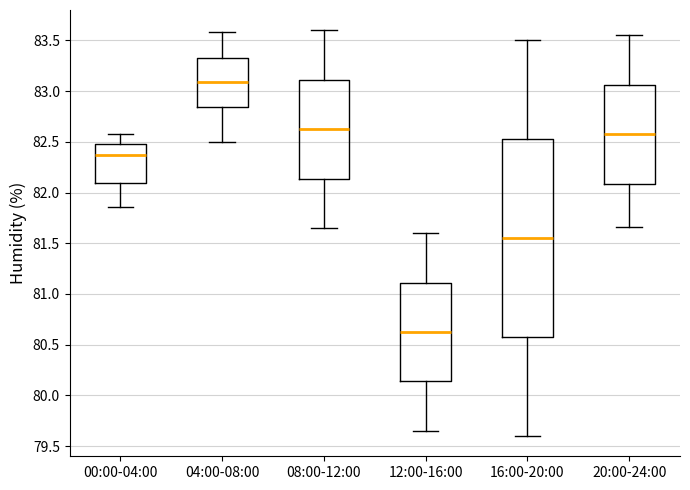

Where does the upper whisker of the box for 16:00-20:00 end on the y-axis? The values are not printed on the chart, so give them approximately, as read against the axis.

83.50